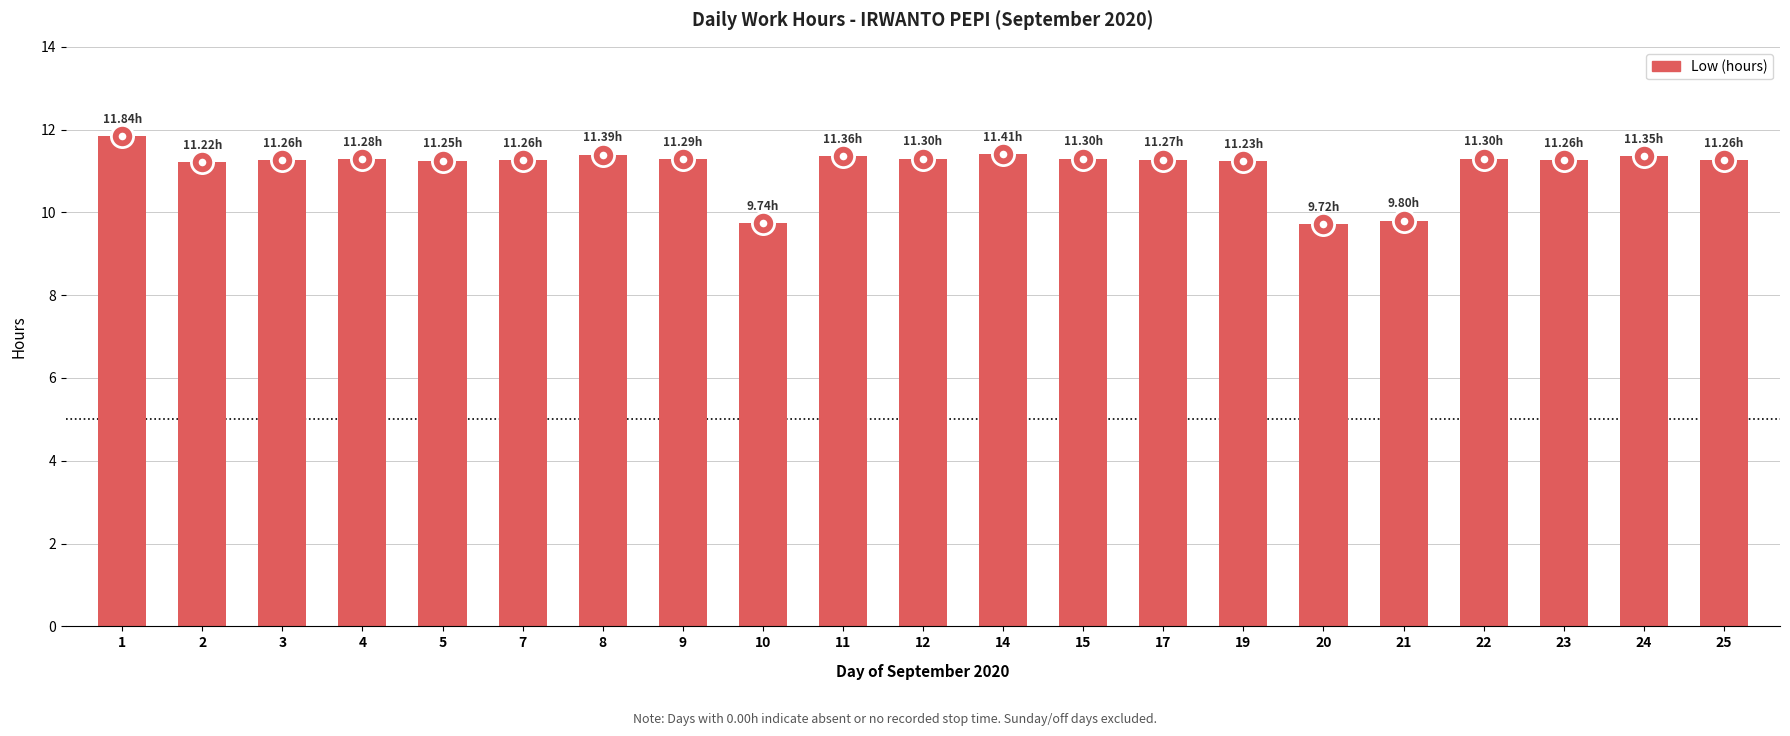

How many values are below 11?

3